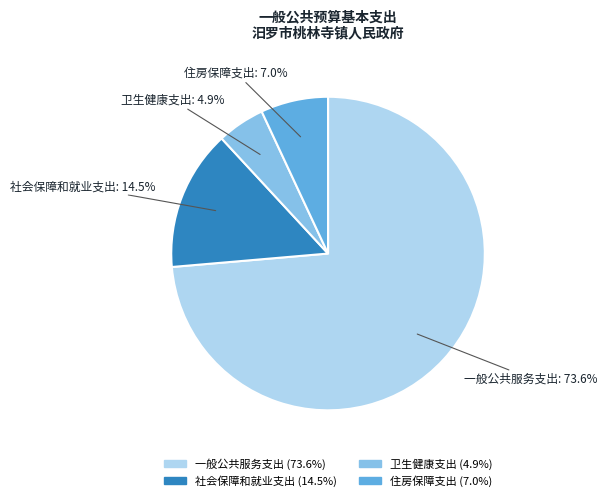

Between 一般公共服务支出 and 社会保障和就业支出, which is larger?

一般公共服务支出